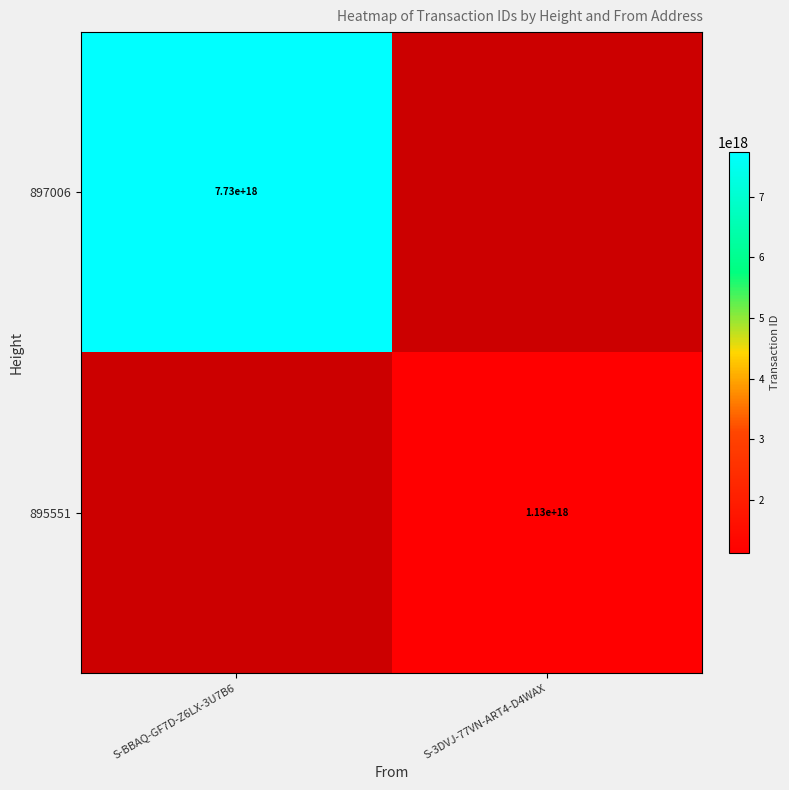

How many distinct data groups are displayed?

2